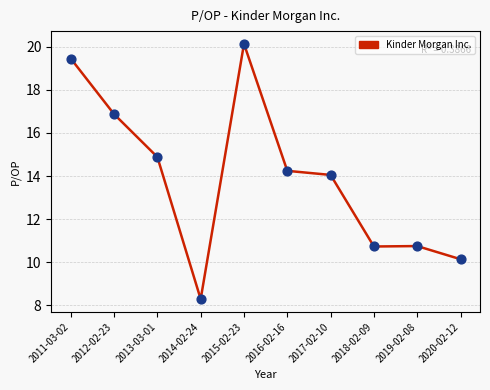

What is the difference between the values at 2015-02-23 and 2012-02-23?

3.3